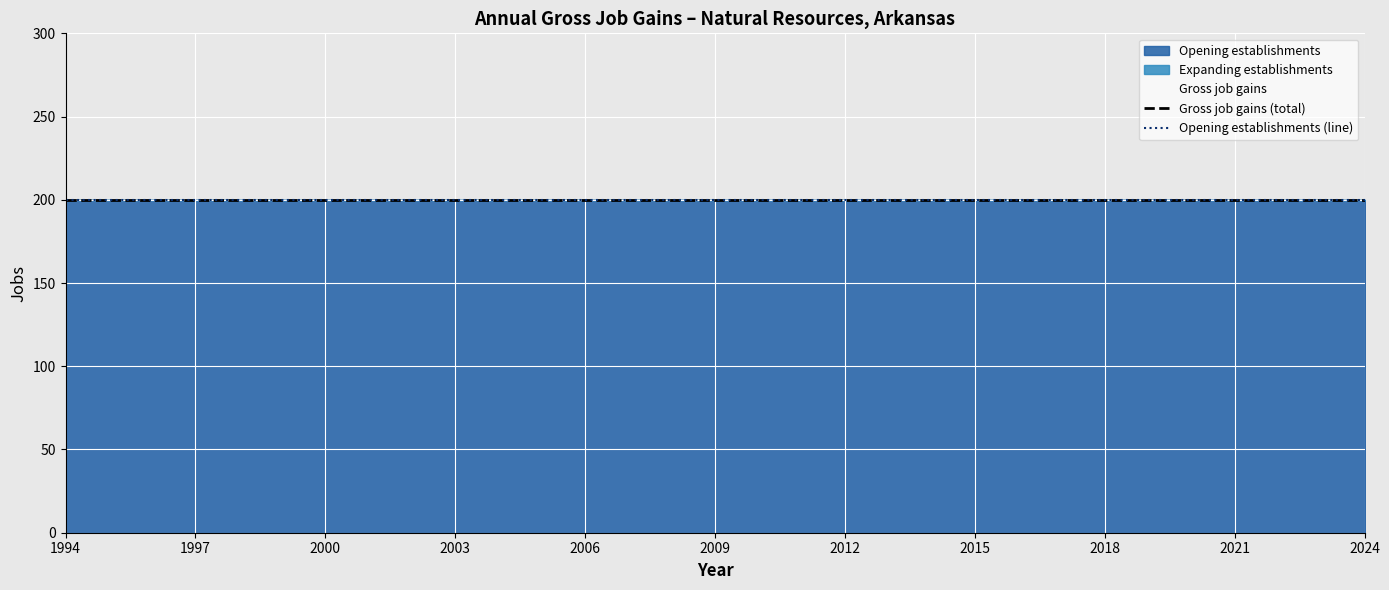

What is the spread (max minus min) of values at 2007?

200